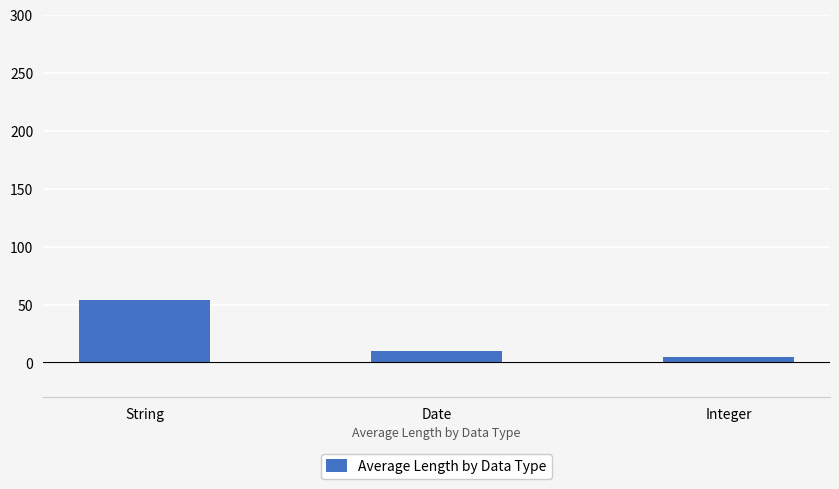

Are the bars grouped side by side (vs. stacked)?

No